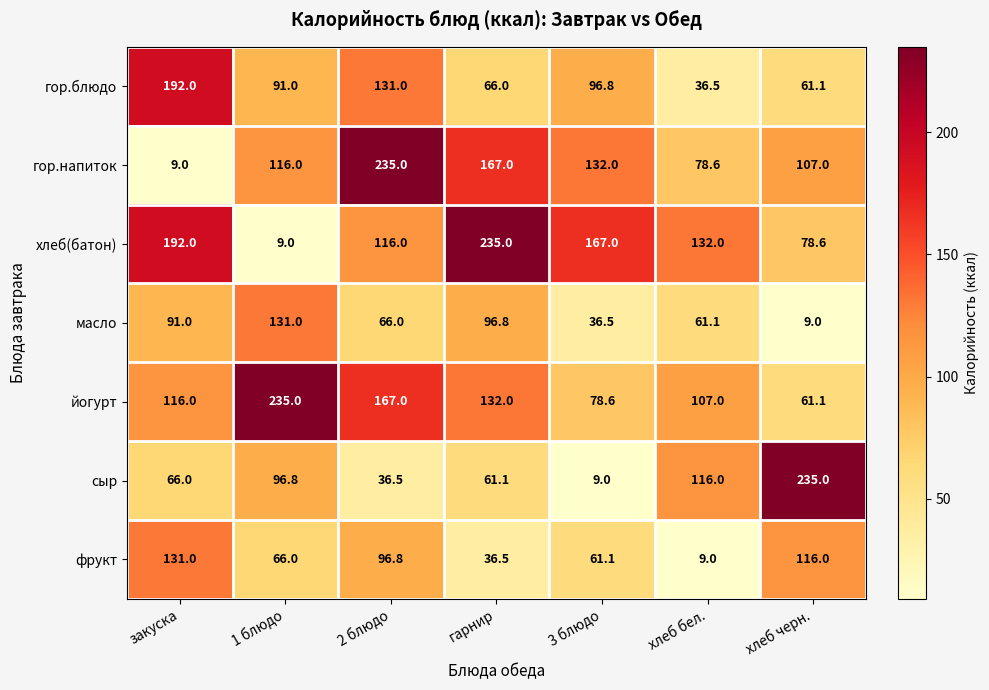

The гор.напиток series shows 12.5 at закуска. True or false?

False